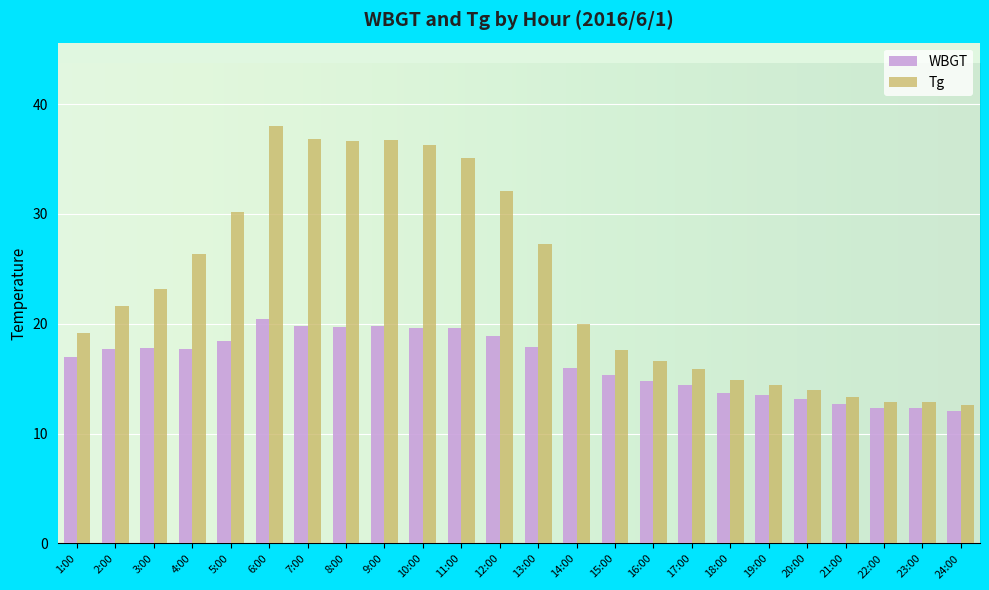

The WBGT series shows 12.7 at 21:00. True or false?

True